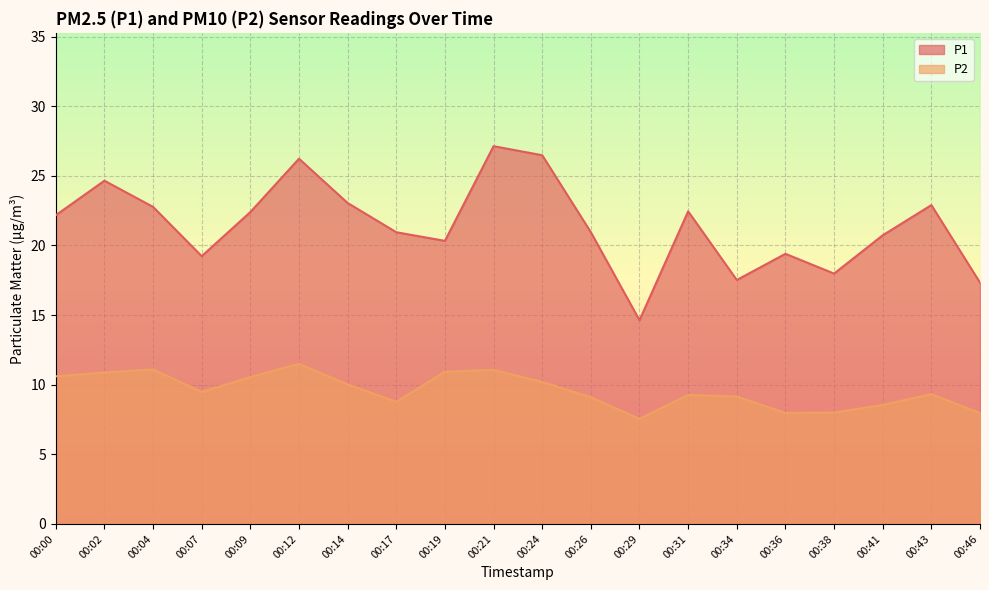

Between 00:43 and 00:04, which is larger?

00:43